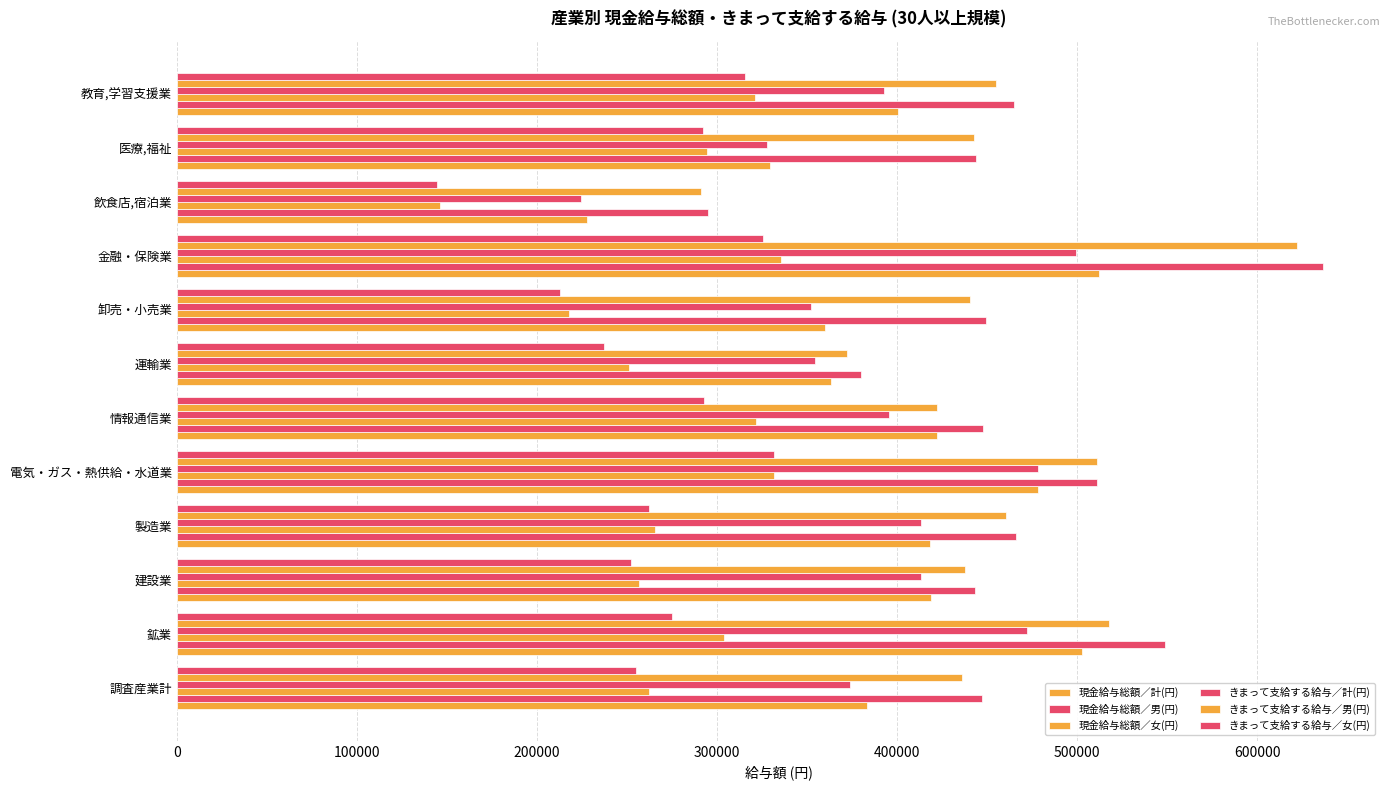

Which series has the largest total across all categories?

現金給与総額／男(円)